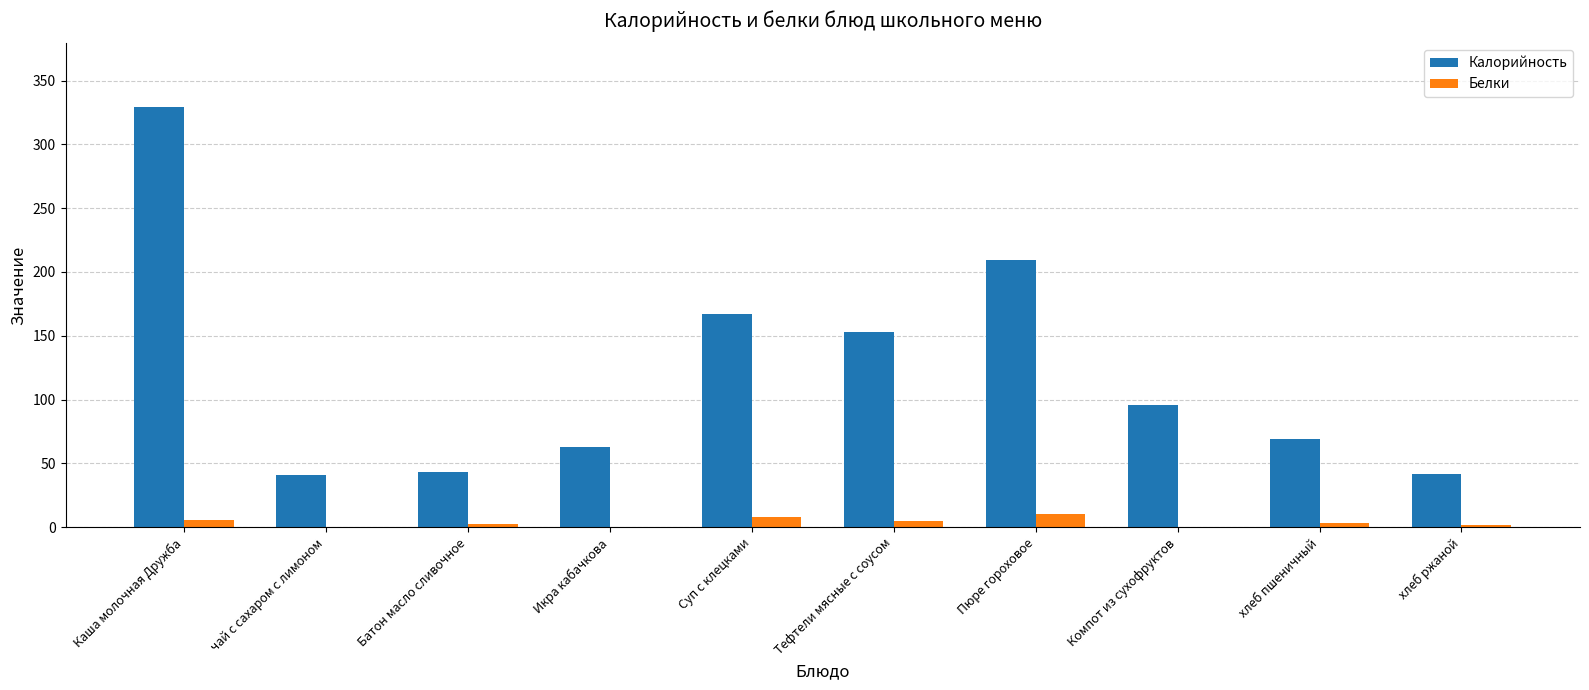

How many groups of bars are there?

10